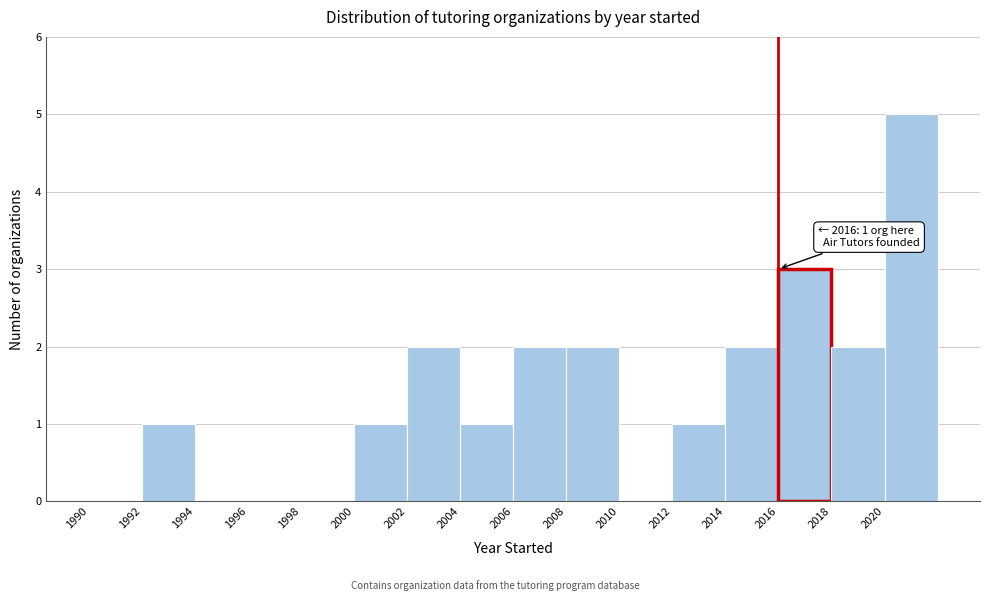

Over which range of the x-axis is the bar tallest?

2020 to 2022